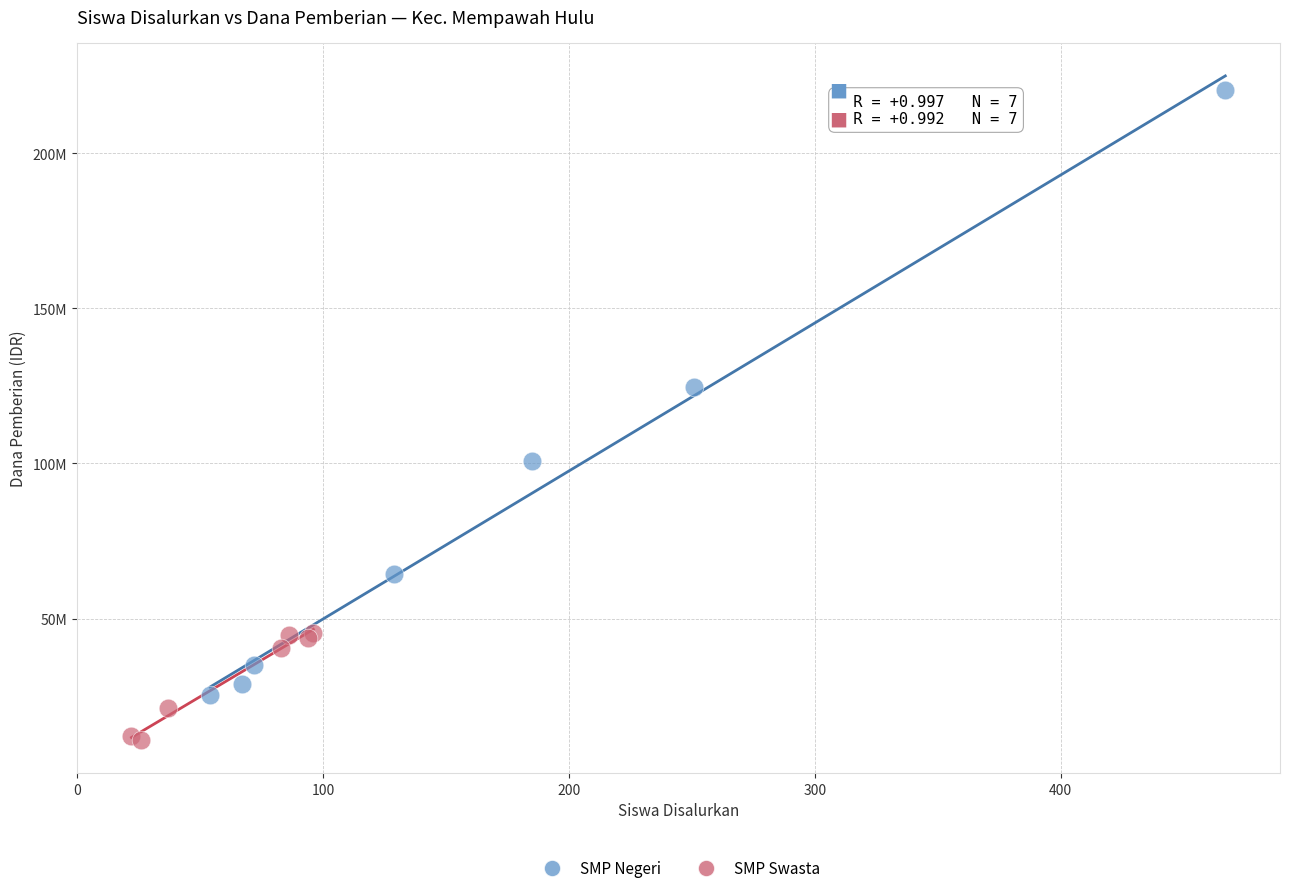

Which series contains the lowest Y value?

SMP Swasta